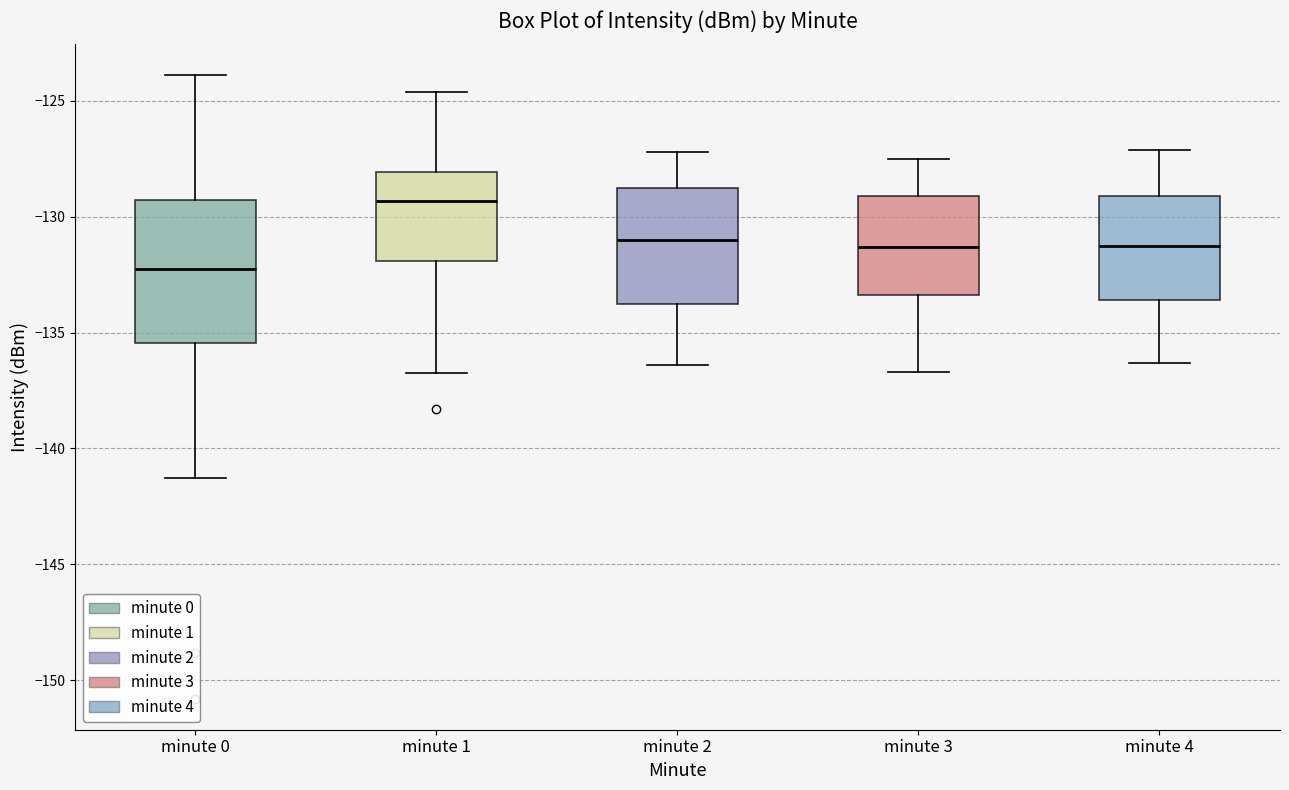

Reading left to right, read every box against the y-axis: the position of its median line, the range the box covers, and the ends of its whiskers. The values are not printed on the chart, so give them approximately, as read against the axis.

minute 0: median -132.5, box -135.5 to -129.5, whiskers -141.5 to -124.0
minute 1: median -129.5, box -132.0 to -128.0, whiskers -136.5 to -124.5
minute 2: median -131.0, box -133.5 to -128.5, whiskers -136.5 to -127.0
minute 3: median -131.5, box -133.5 to -129.0, whiskers -136.5 to -127.5
minute 4: median -131.0, box -133.5 to -129.0, whiskers -136.5 to -127.0